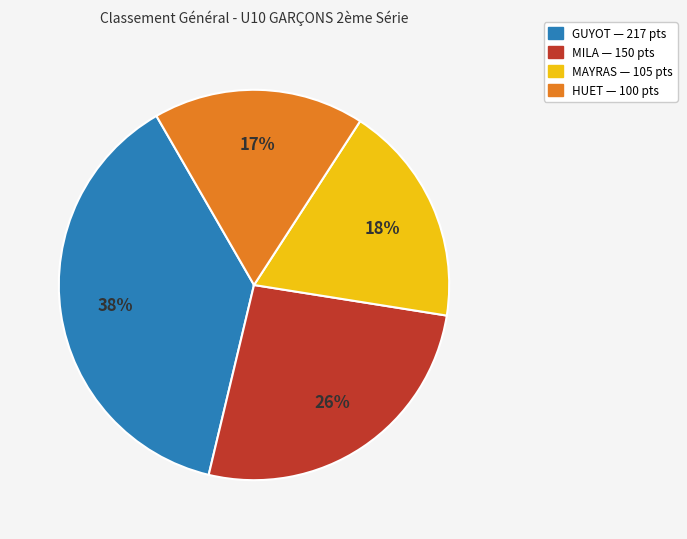

To the nearest percent, what is the average slice percentage?

25%